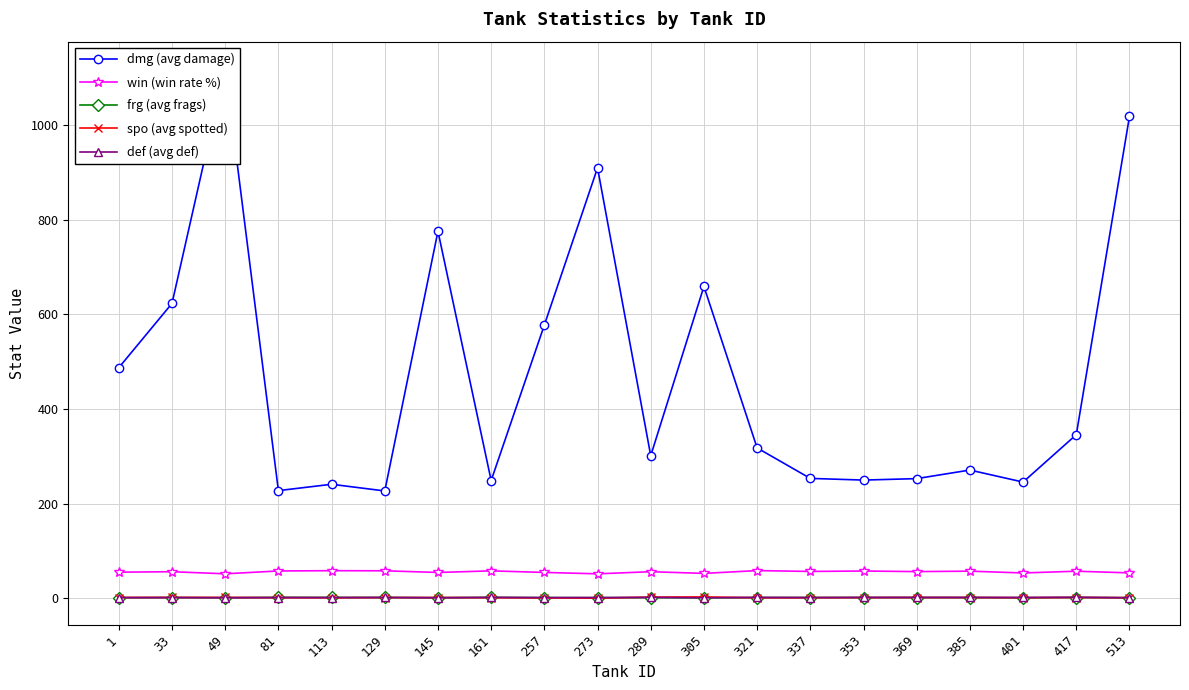

At which category does the chart reach its peak across all series?

49